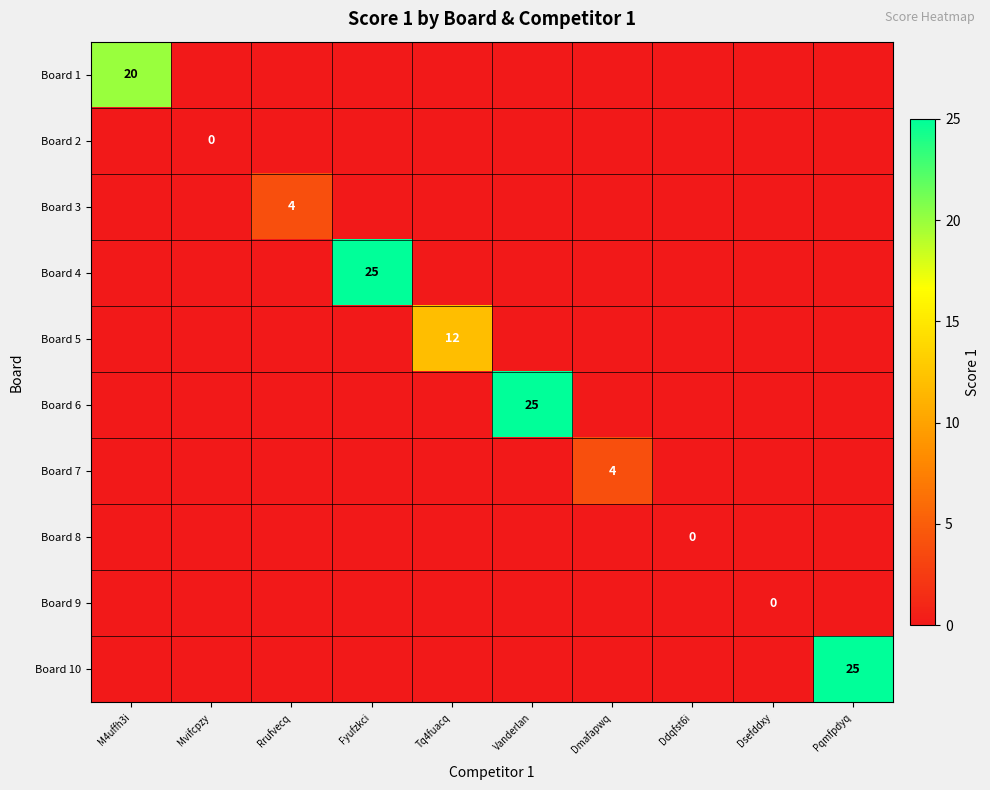

Count the number of categories in the chart.

10